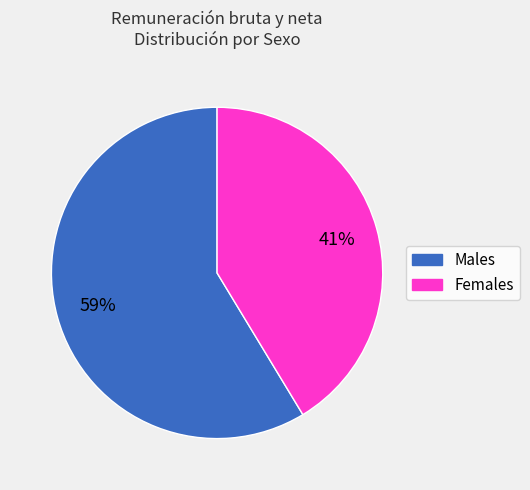

Count the number of slices in the pie.

2